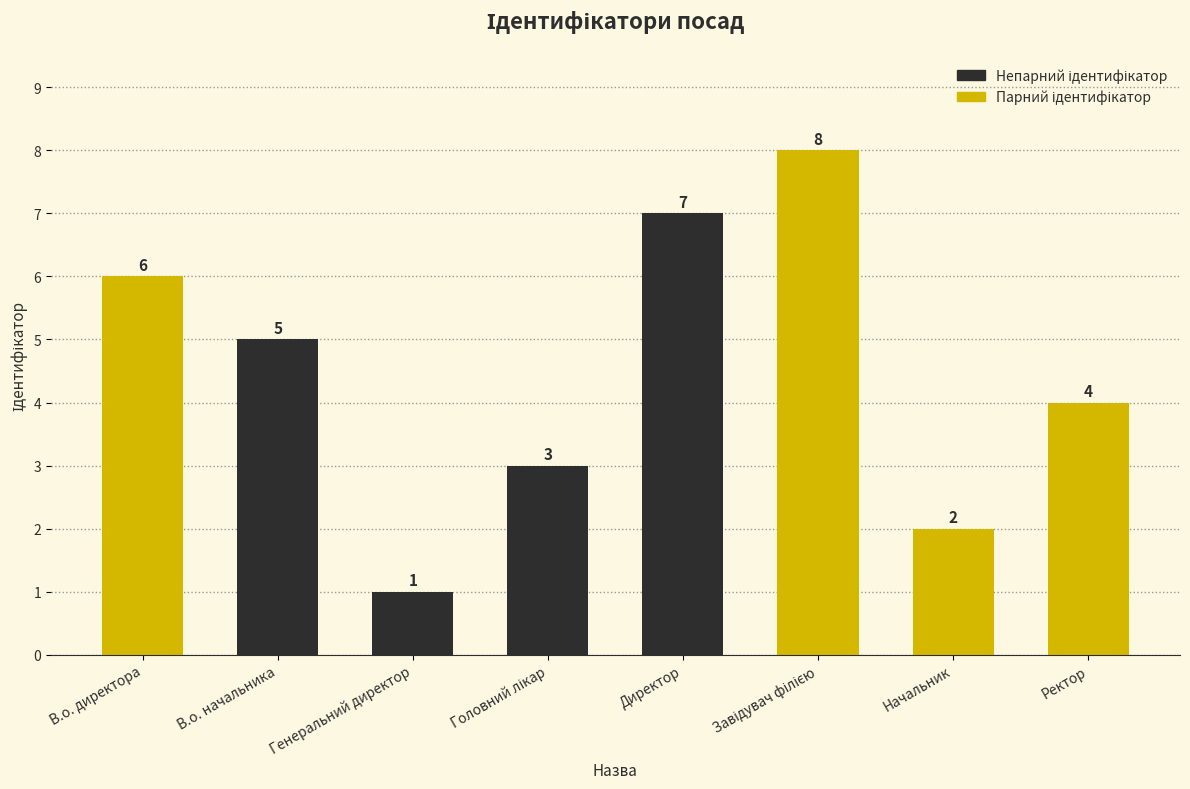

What is the change in value from Директор to Ректор?

-3